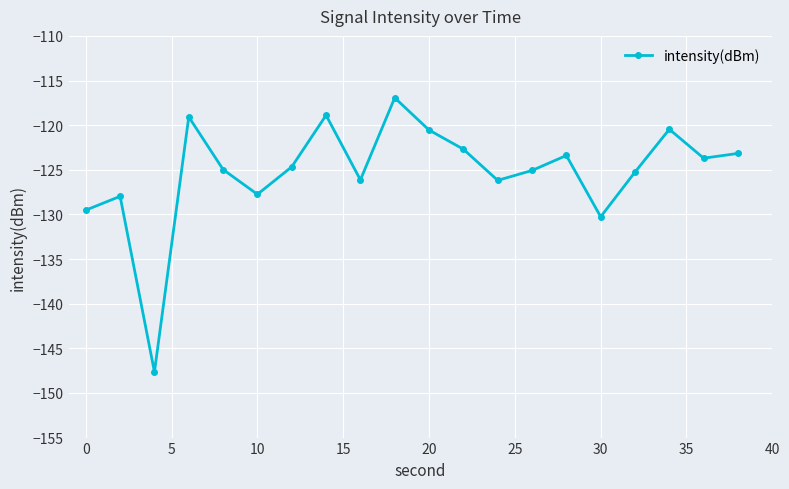

How many interior local valleys (lower than both neighbors) does the data have?

6